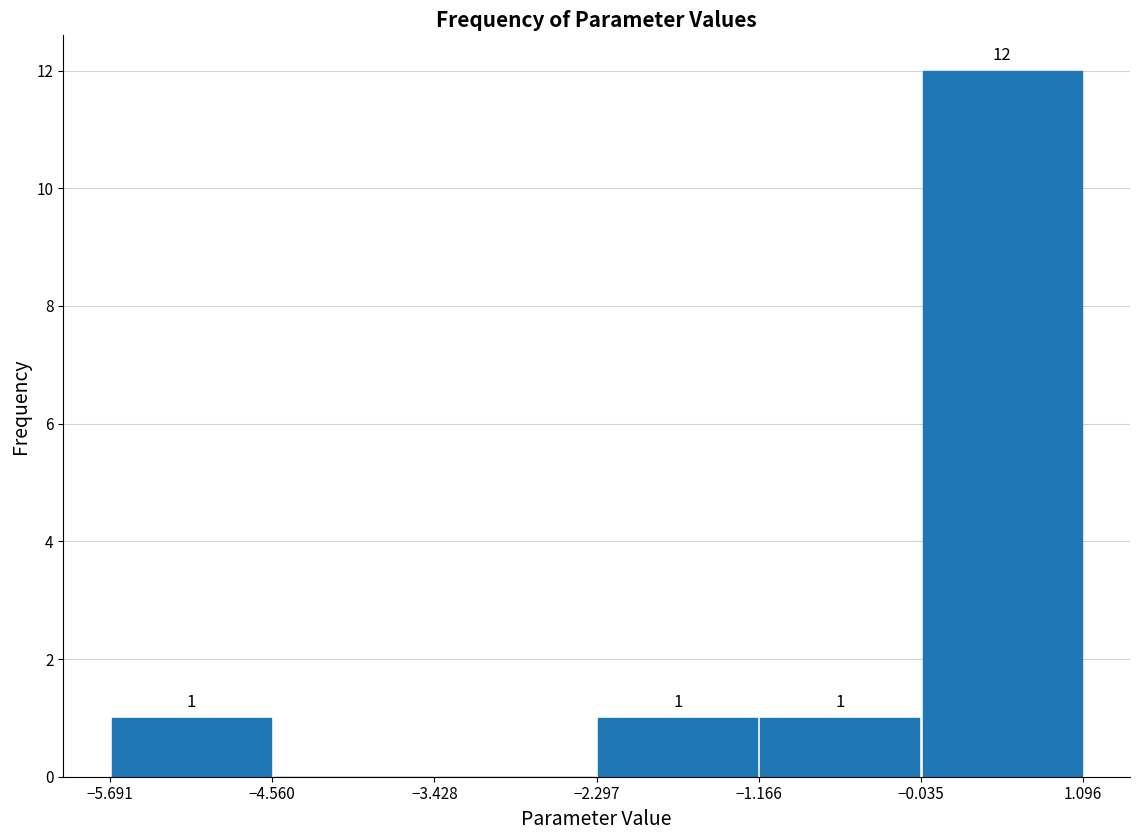

Over which range of the x-axis is the bar tallest?

-0.035 to 1.096